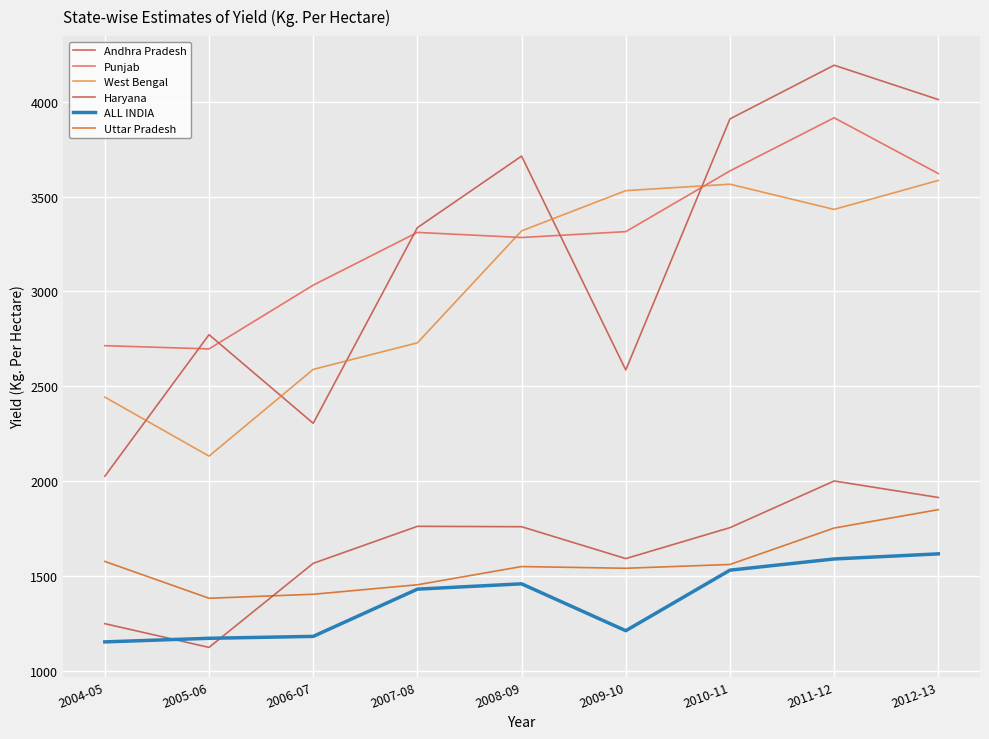

Is this an area chart (filled region under the line)?

No